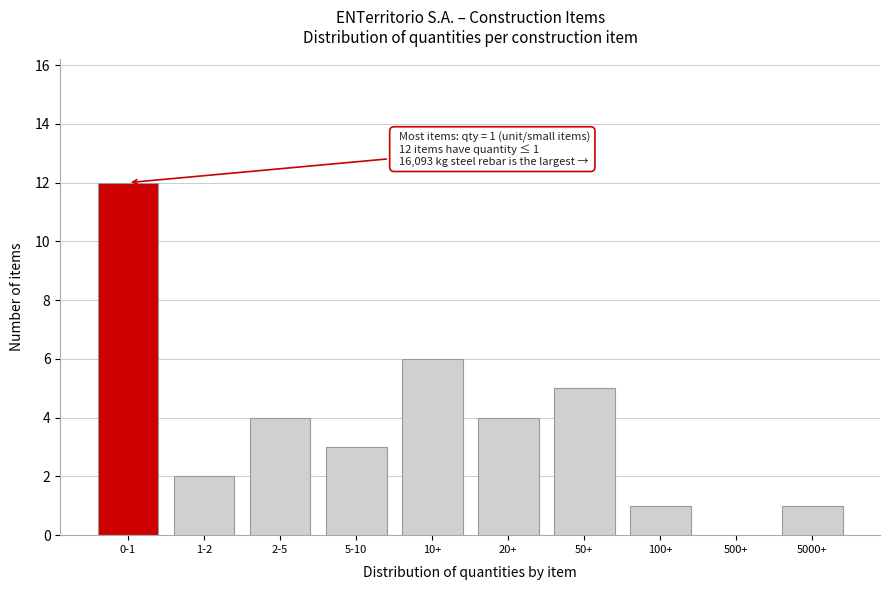

Reading right to left, extract all data points from this chart.

5000+=1	500+=0	100+=1	50+=5	20+=4	10+=6	5-10=3	2-5=4	1-2=2	0-1=12